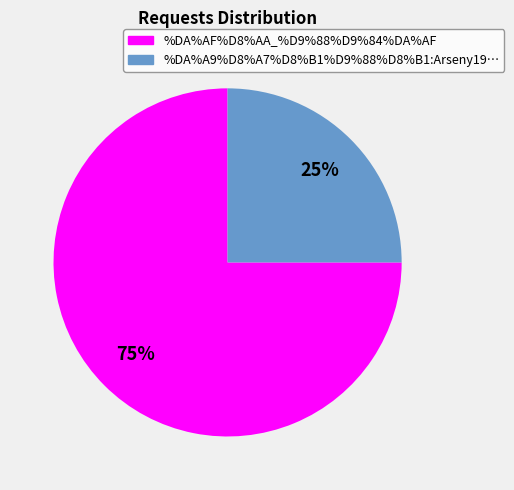

To the nearest percent, what is the average slice percentage?

50%